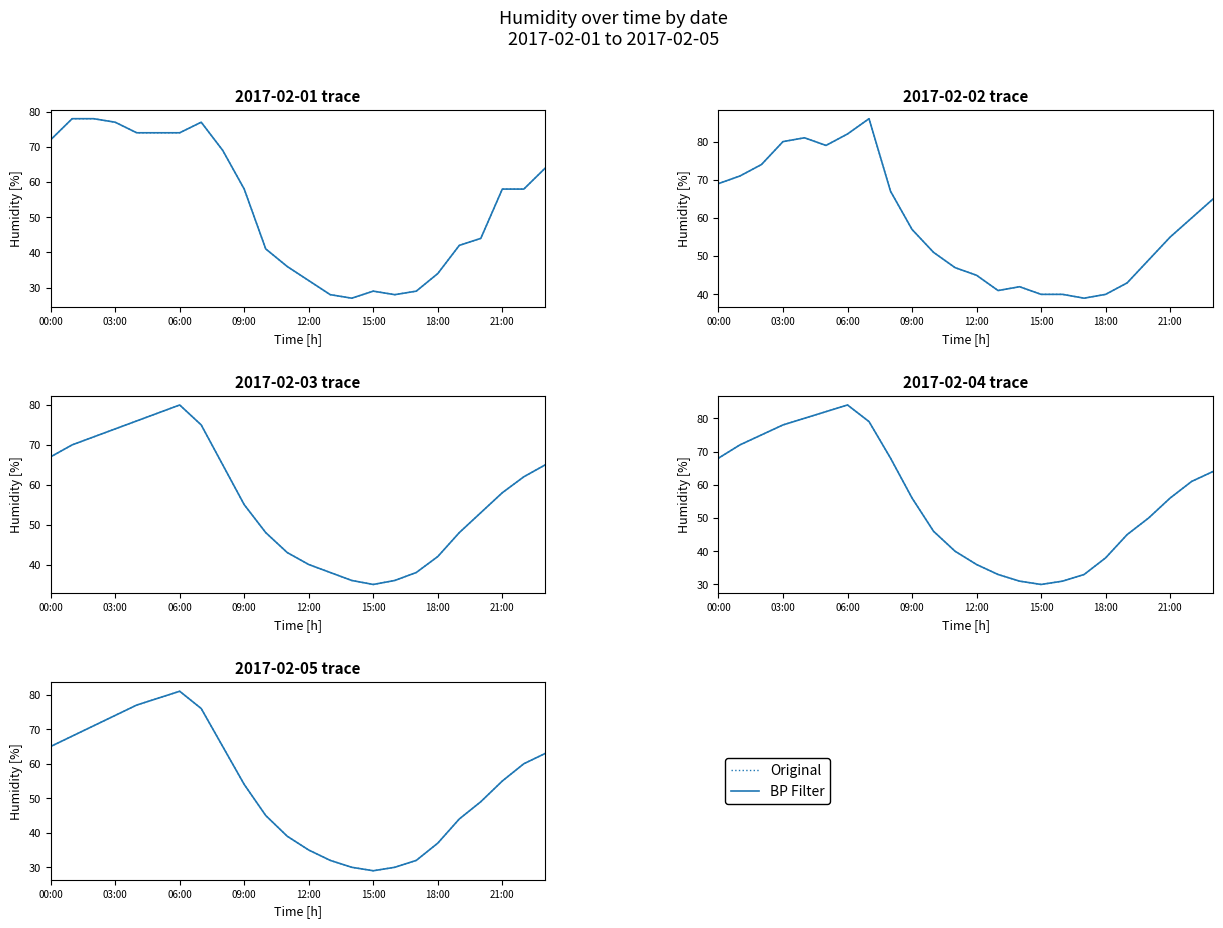

How many lines are shown in the chart?

2